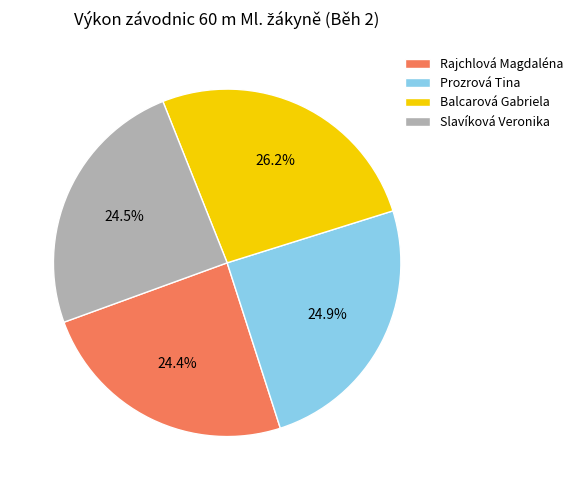

Count the number of slices in the pie.

4